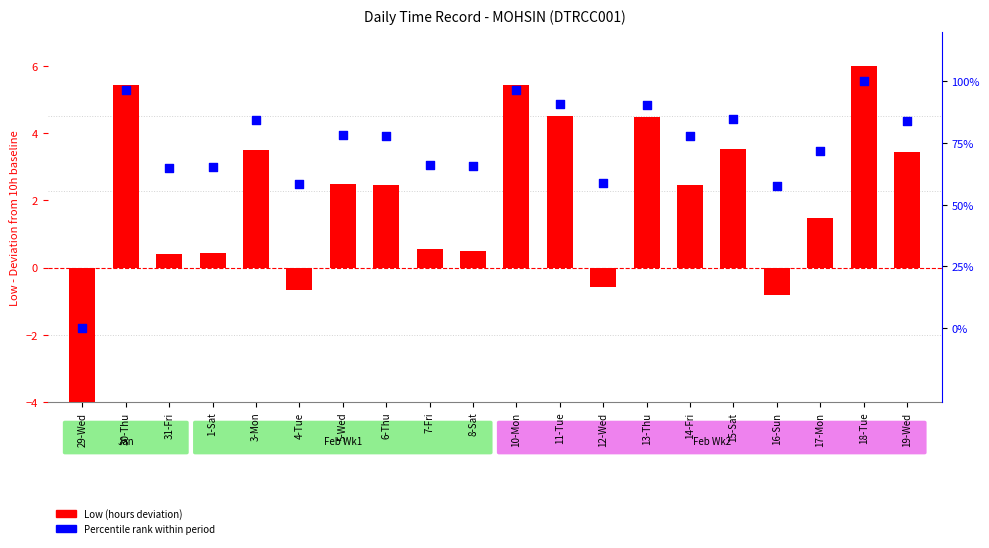

At how many categories does at least one series exceed -5?

20